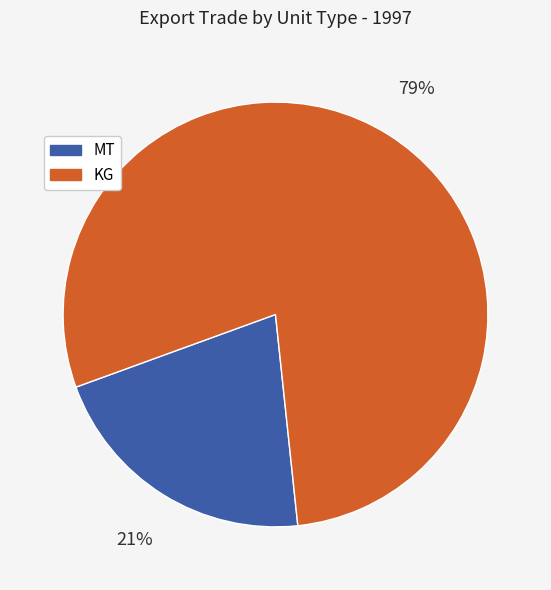

True or false: MT accounts for 21% of the total.

True